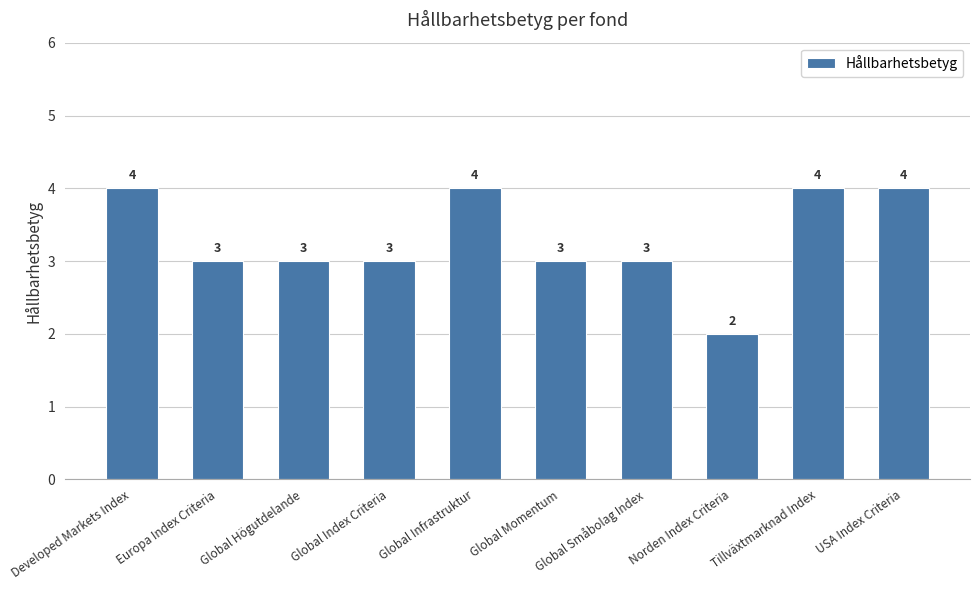

Which has a higher value, Global Småbolag Index or Tillväxtmarknad Index?

Tillväxtmarknad Index